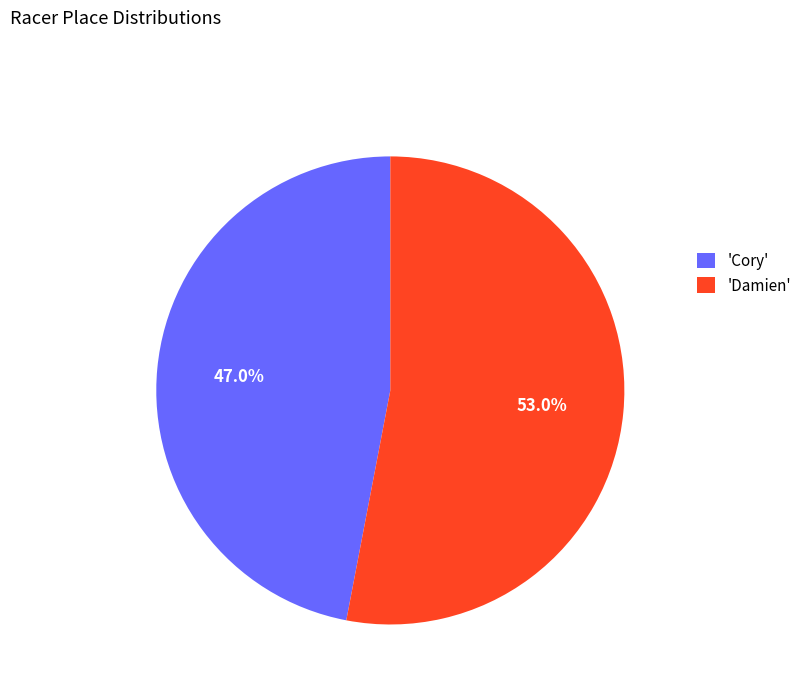

Which category has the smallest portion of the pie?

'Cory'